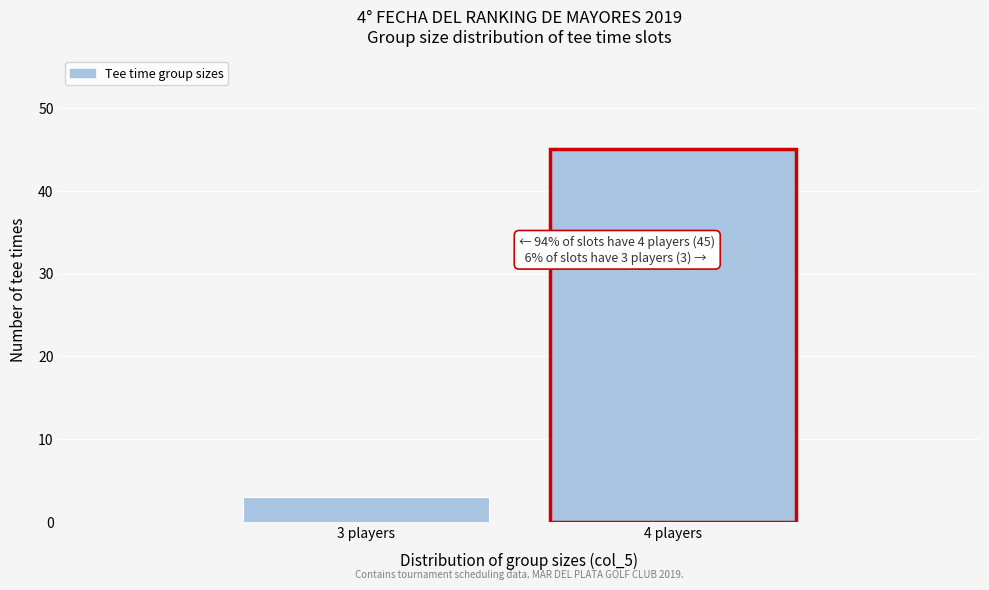

Reading right to left, list all the values displayed in this chart.

4 players=45	3 players=3